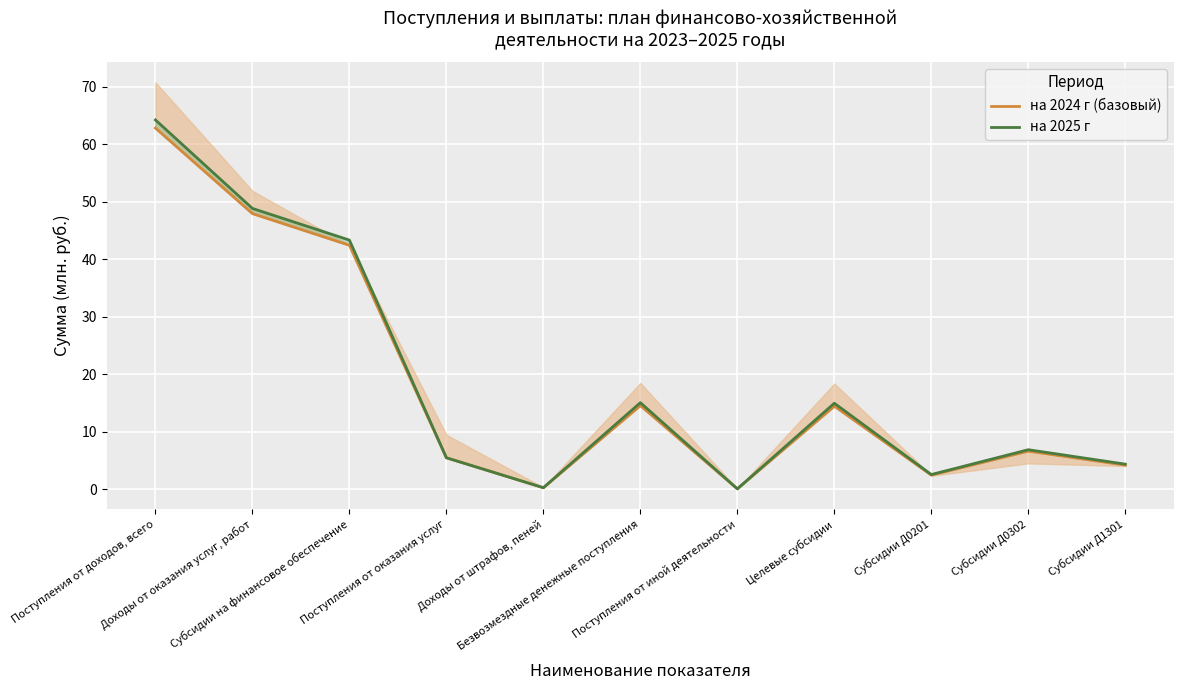

True or false: на 2024 г (базовый) and на 2025 г intersect in this chart.

False